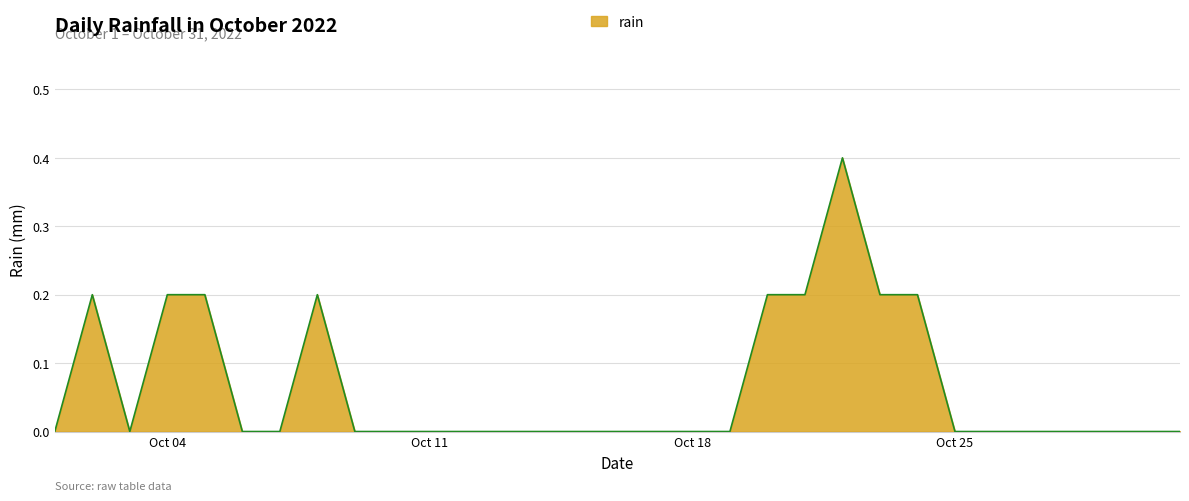

What is the greatest value displayed?

0.4